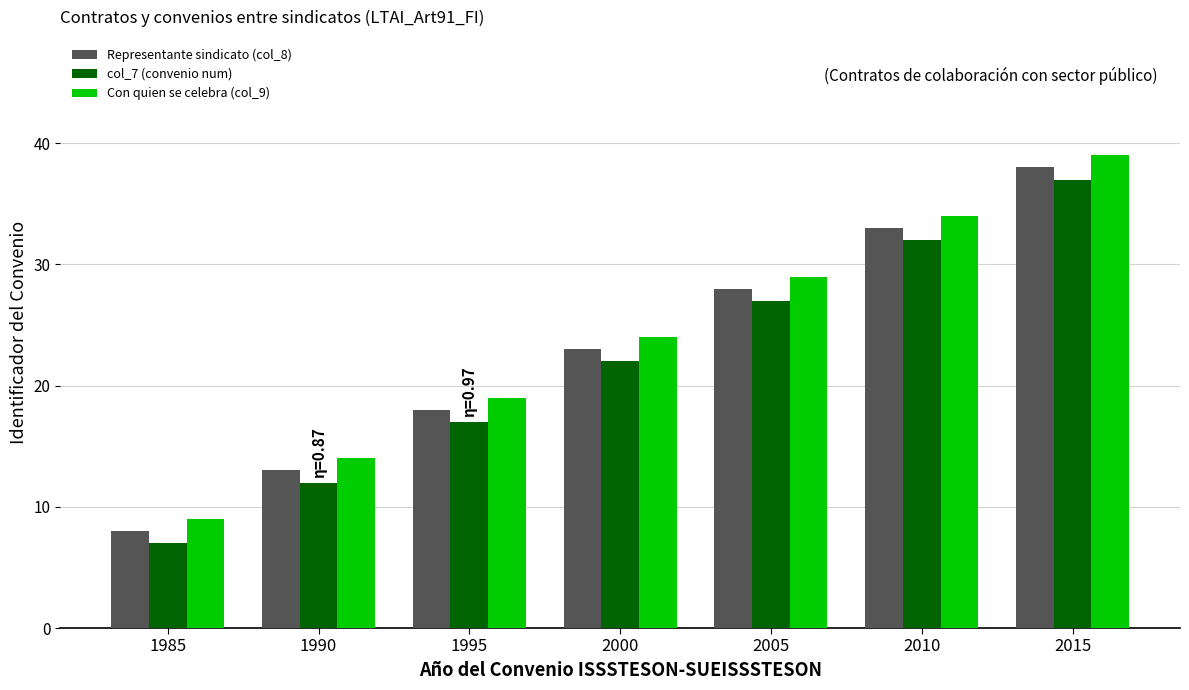

What is the maximum value for Con quien se celebra (col_9)?

39